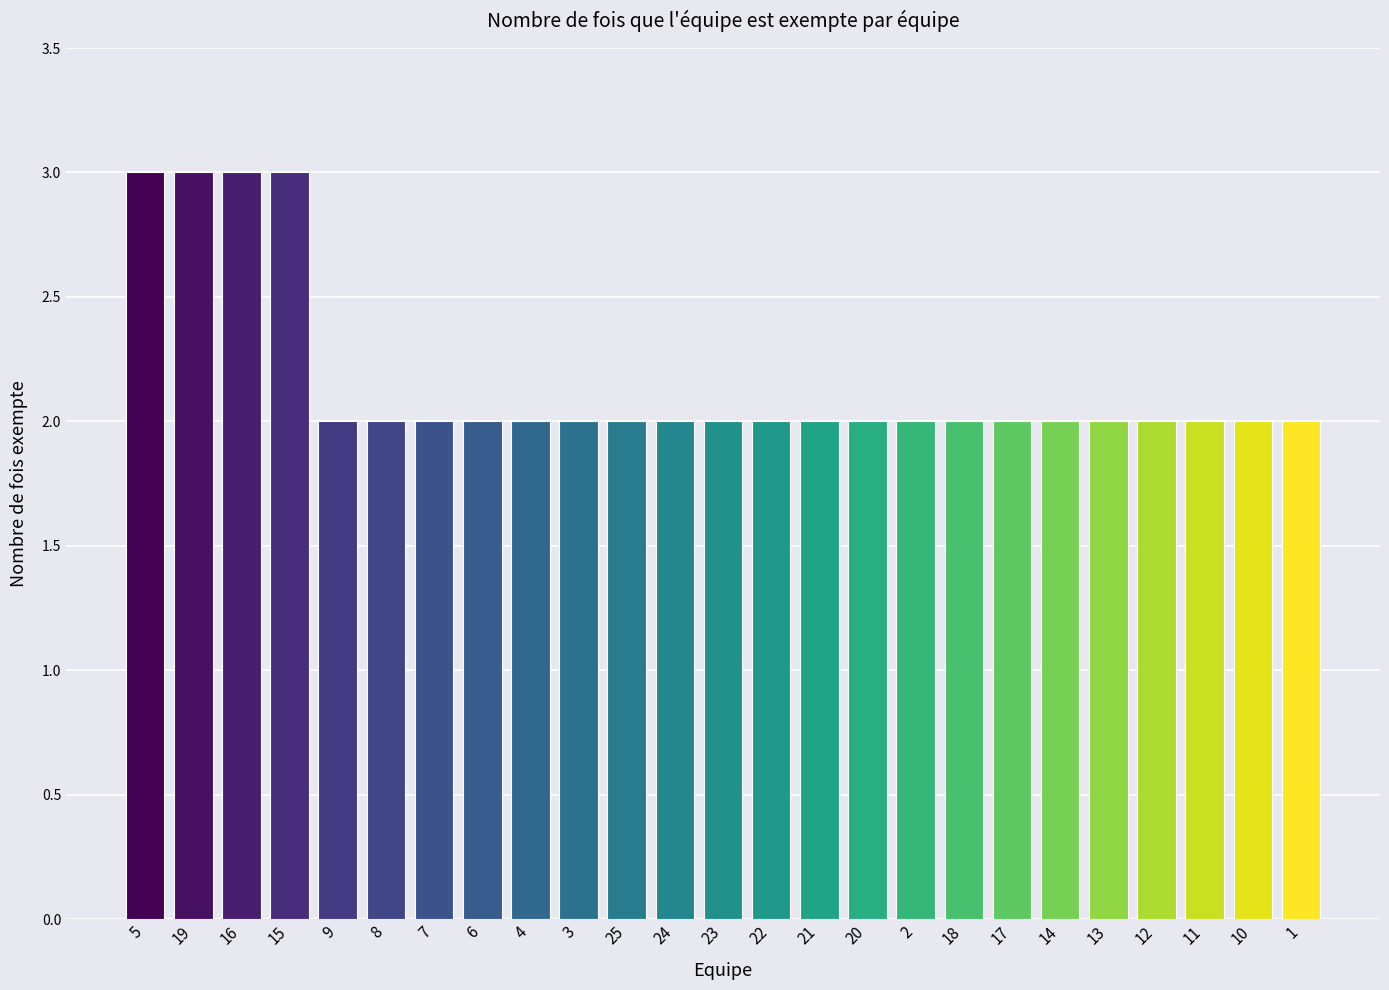

Count the values in the range 2 to 3.

25